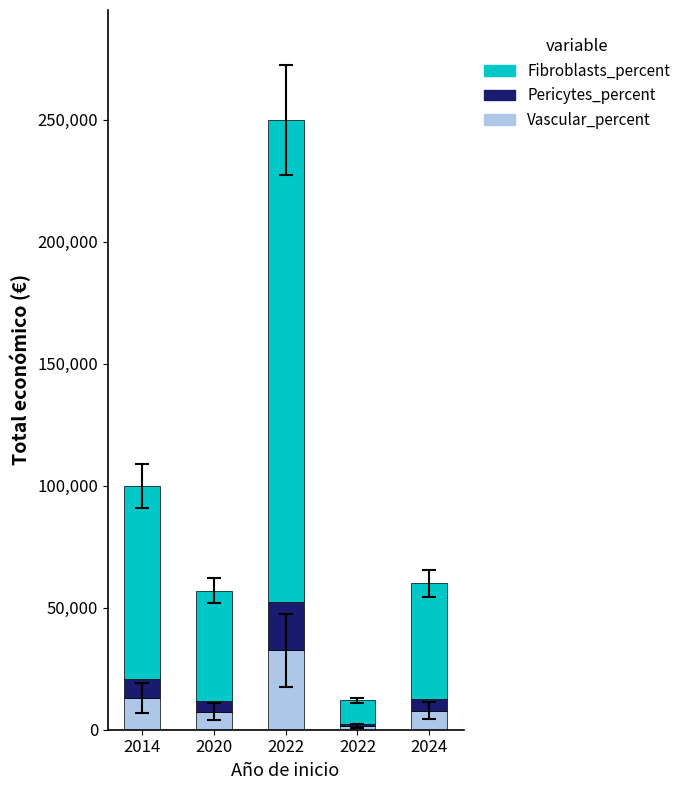

Where is Vascular_percent nearest to the value 17030?

2014